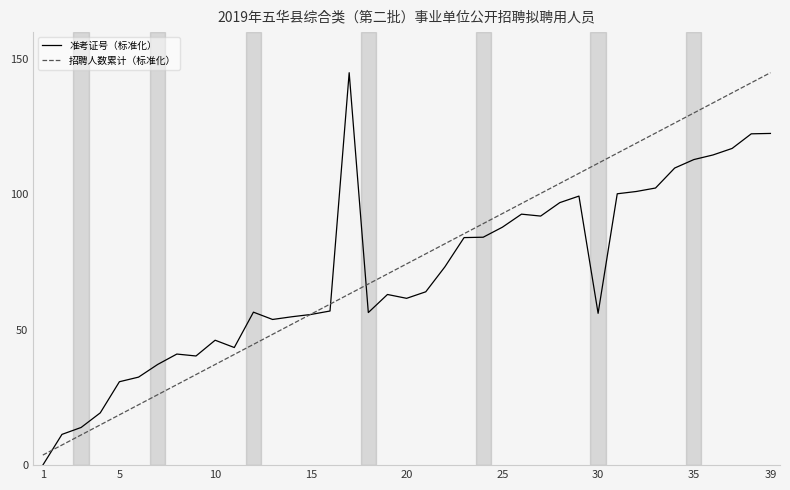

True or false: 准考证号（标准化） and 招聘人数累计（标准化） cross at least once.

True